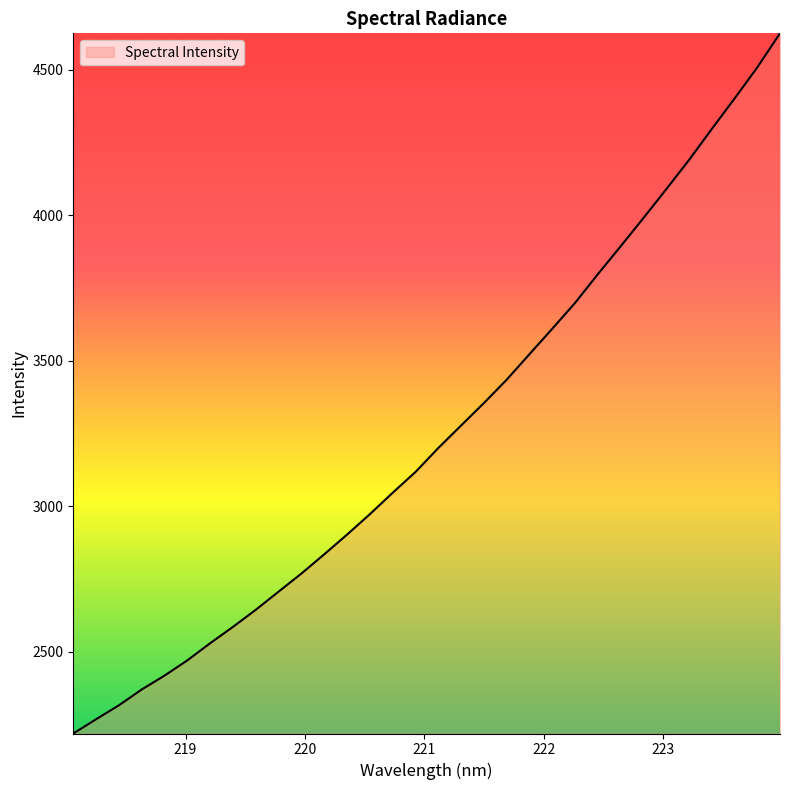

Count the number of values greater than 3199.

16